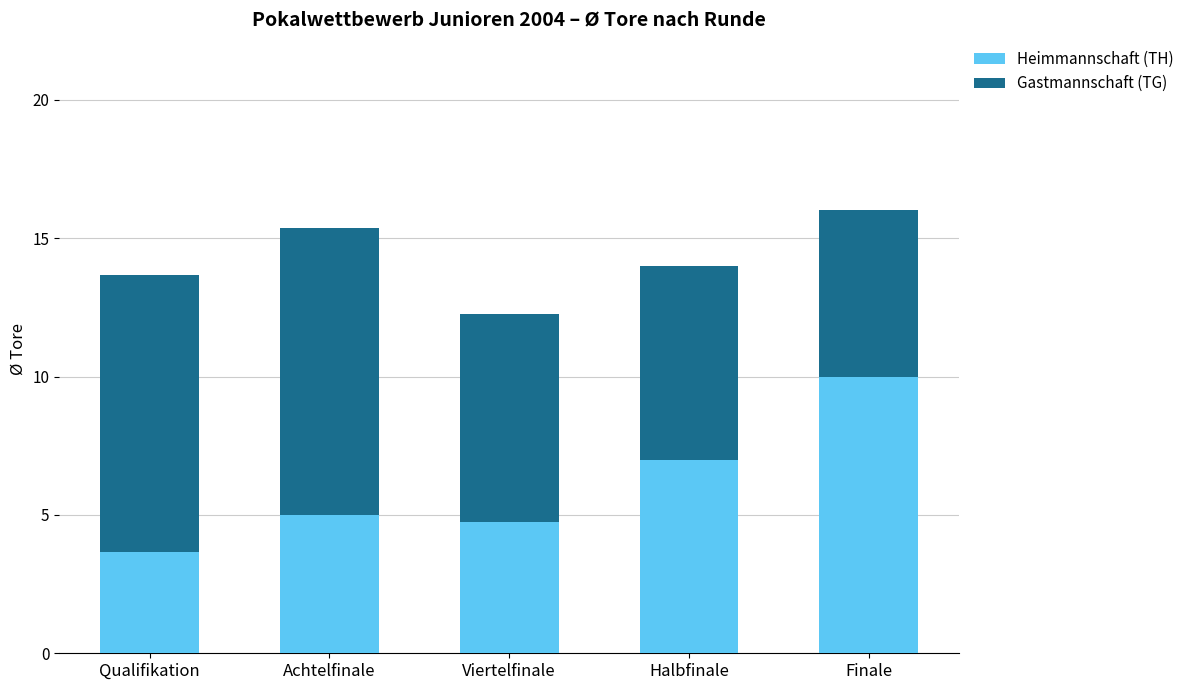

Does the chart contain any negative values?

No